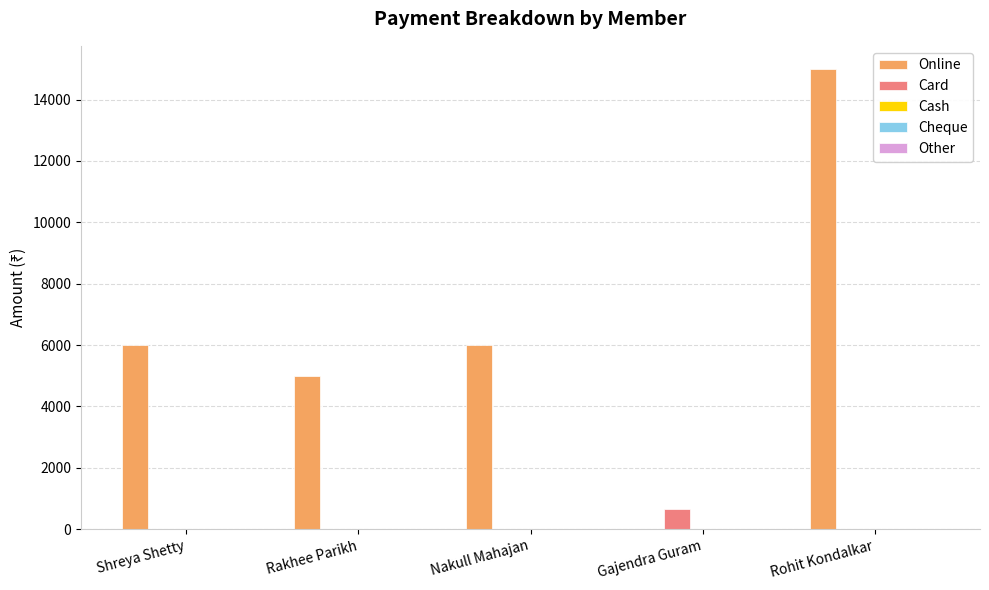

True or false: Online has a value of 6000 at Nakull Mahajan.

True